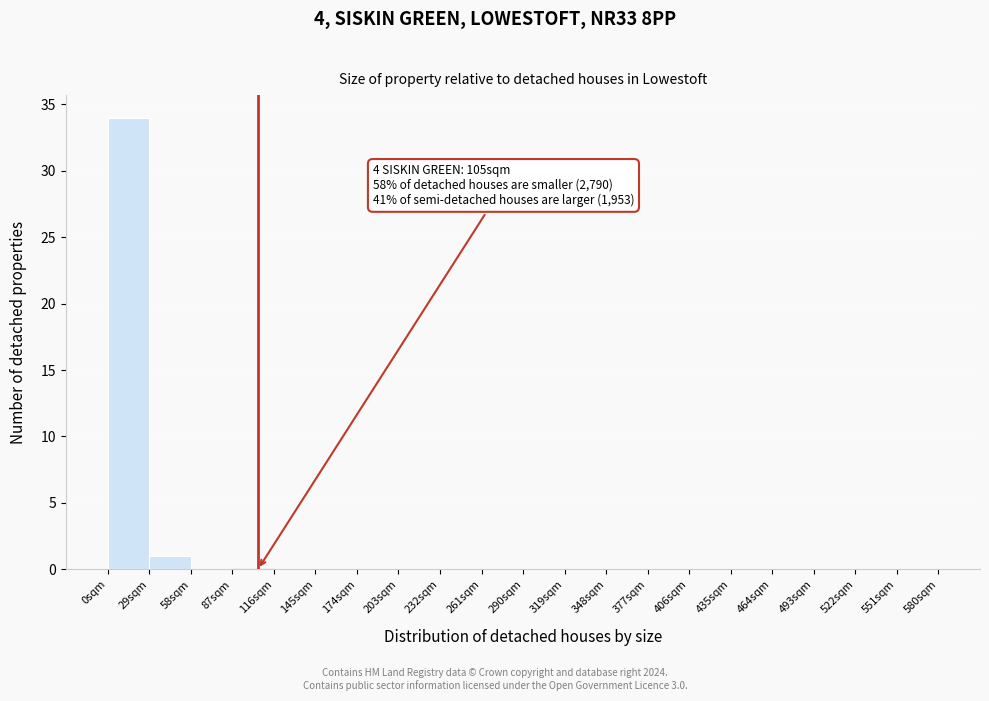

Over which range of the x-axis is the bar tallest?

0 to 29